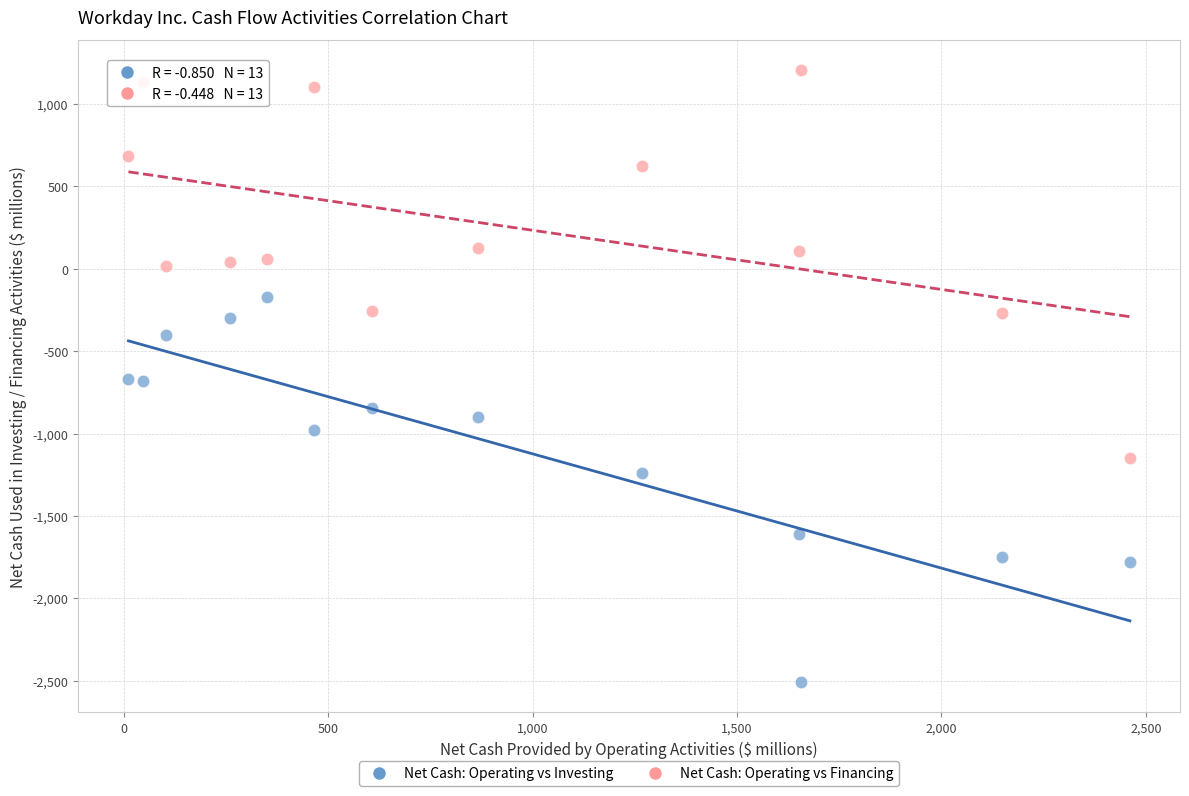

Across all data points, what is the range of Y values (max minus min)?

3710